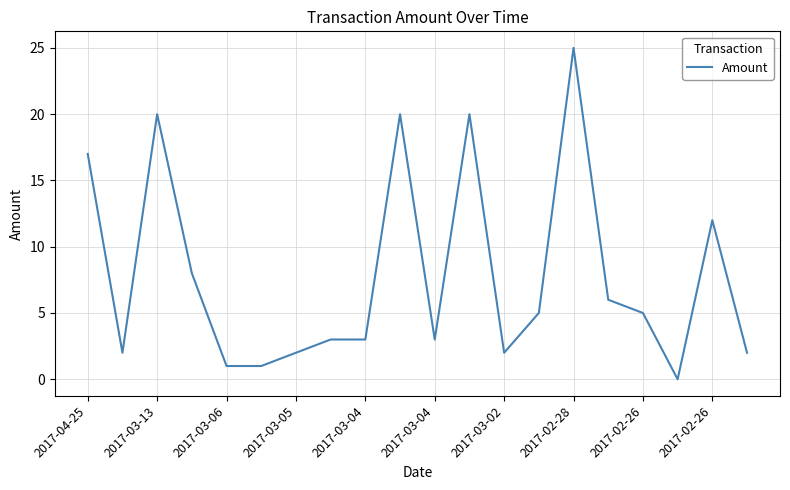

What is the difference between the maximum and minimum values?

25